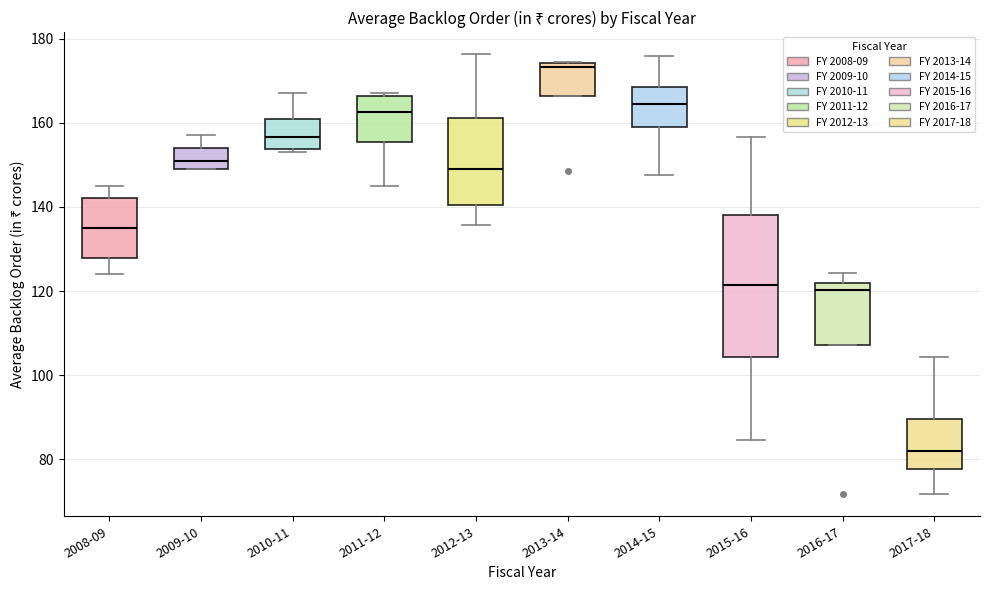

Which box has the highest median line?

2013-14